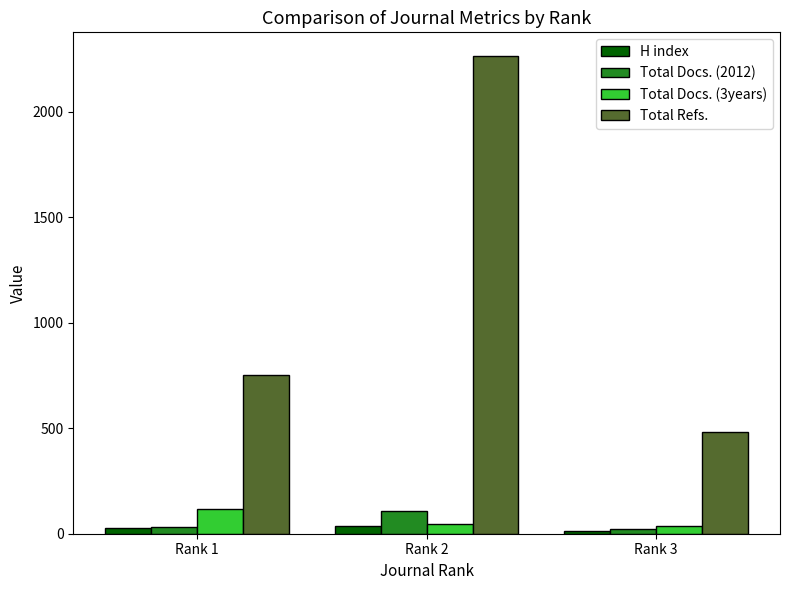

What is the value of the Total Docs. (3years) bar at the 1st from the left?

115